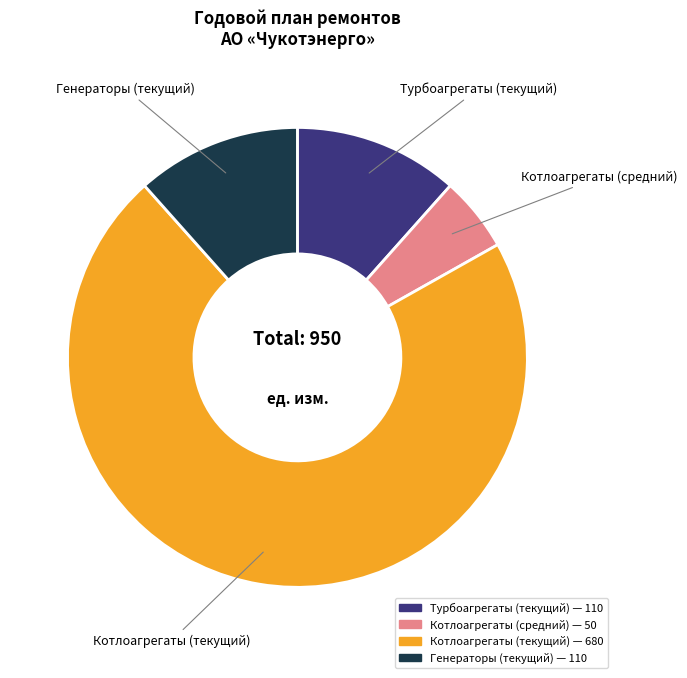

Count the number of slices in the pie.

4